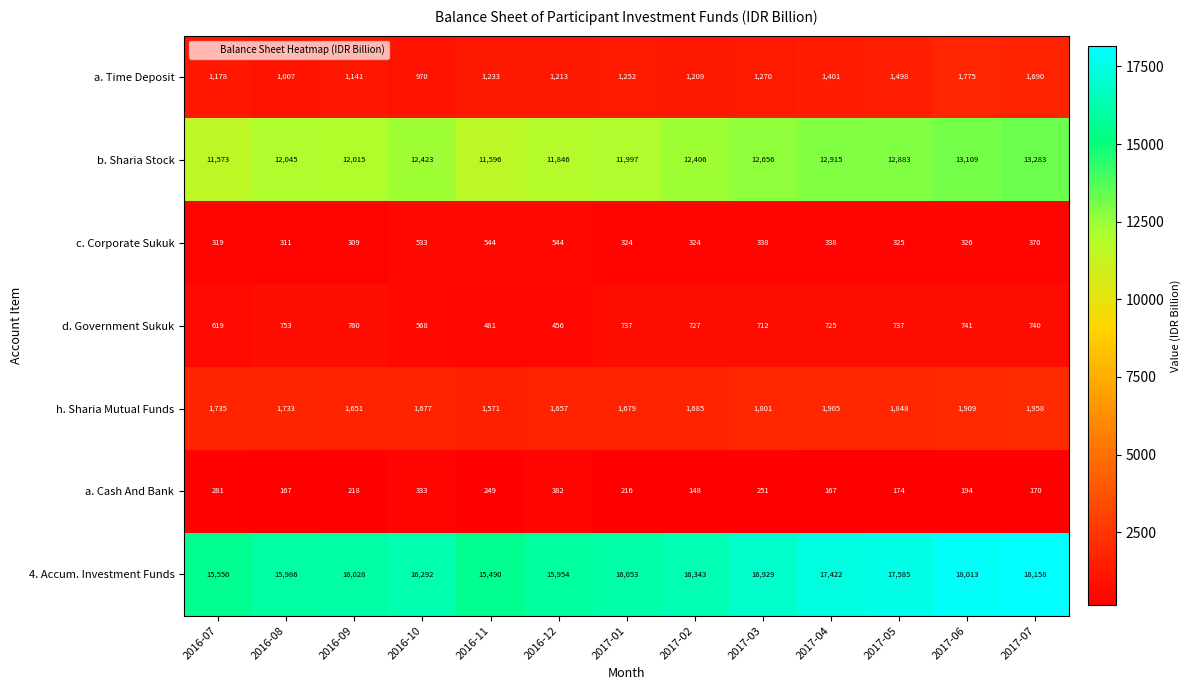

Is the value of d. Government Sukuk at 2017-02 greater than the value of c. Corporate Sukuk at 2016-08?

Yes